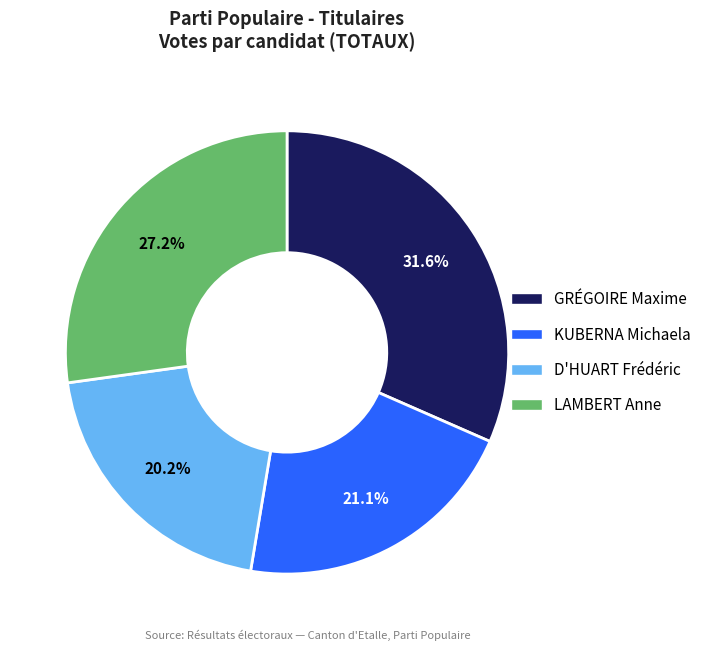

Which category has the smallest portion of the pie?

D'HUART Frédéric